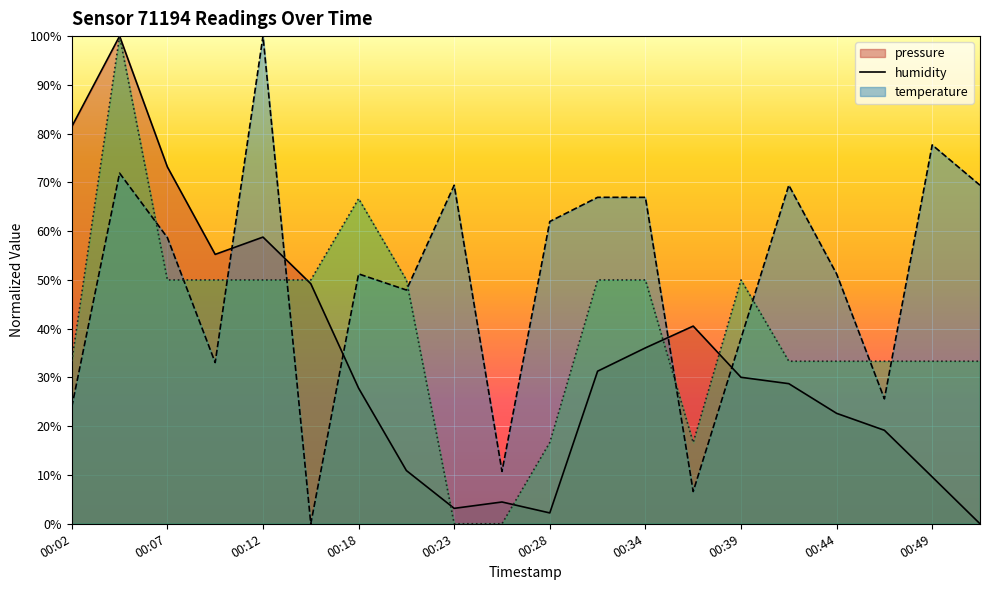

What is the value of the humidity point at the 17th from the left?

51.2